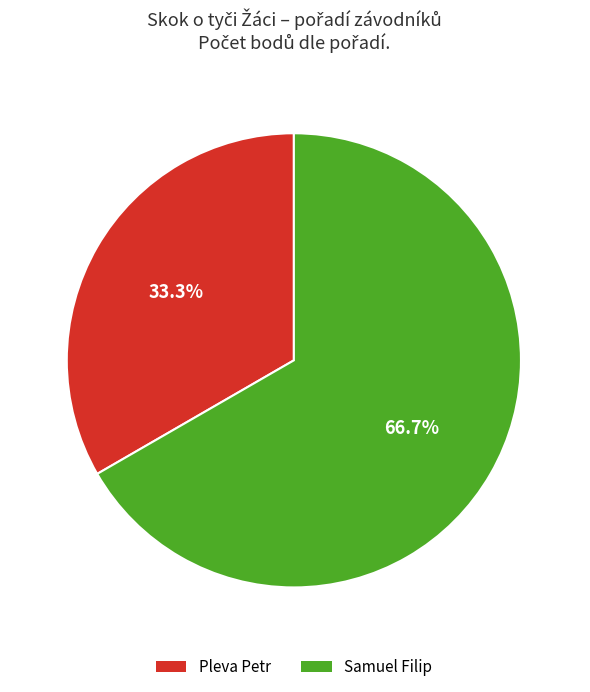

Which slice is the largest?

Samuel Filip